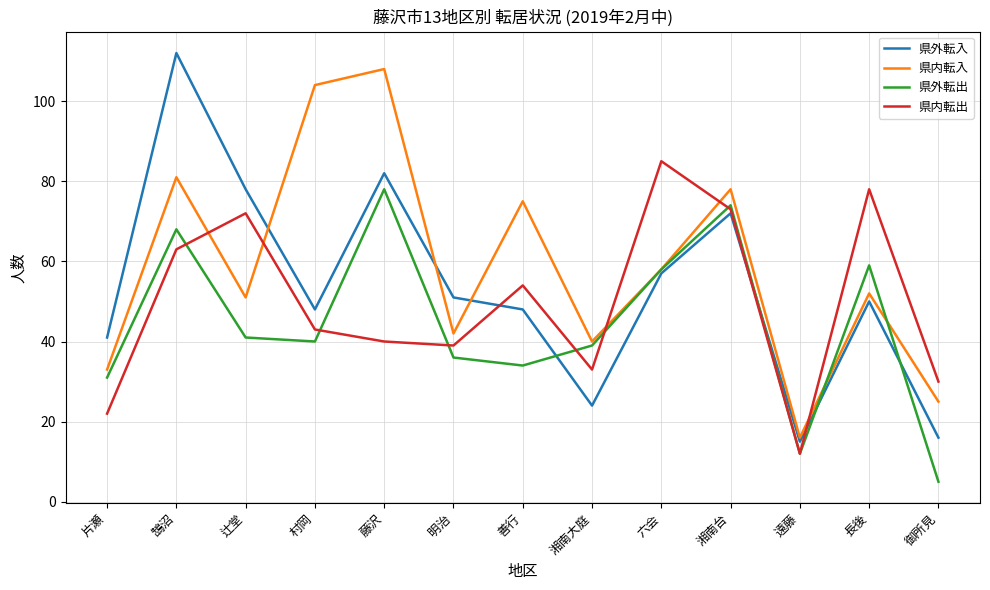

Reading left to right, extract all data points from this chart.

県外転入: 41	112	78	48	82	51	48	24	57	72	15	50	16
県内転入: 33	81	51	104	108	42	75	40	58	78	16	52	25
県外転出: 31	68	41	40	78	36	34	39	58	74	12	59	5
県内転出: 22	63	72	43	40	39	54	33	85	73	12	78	30